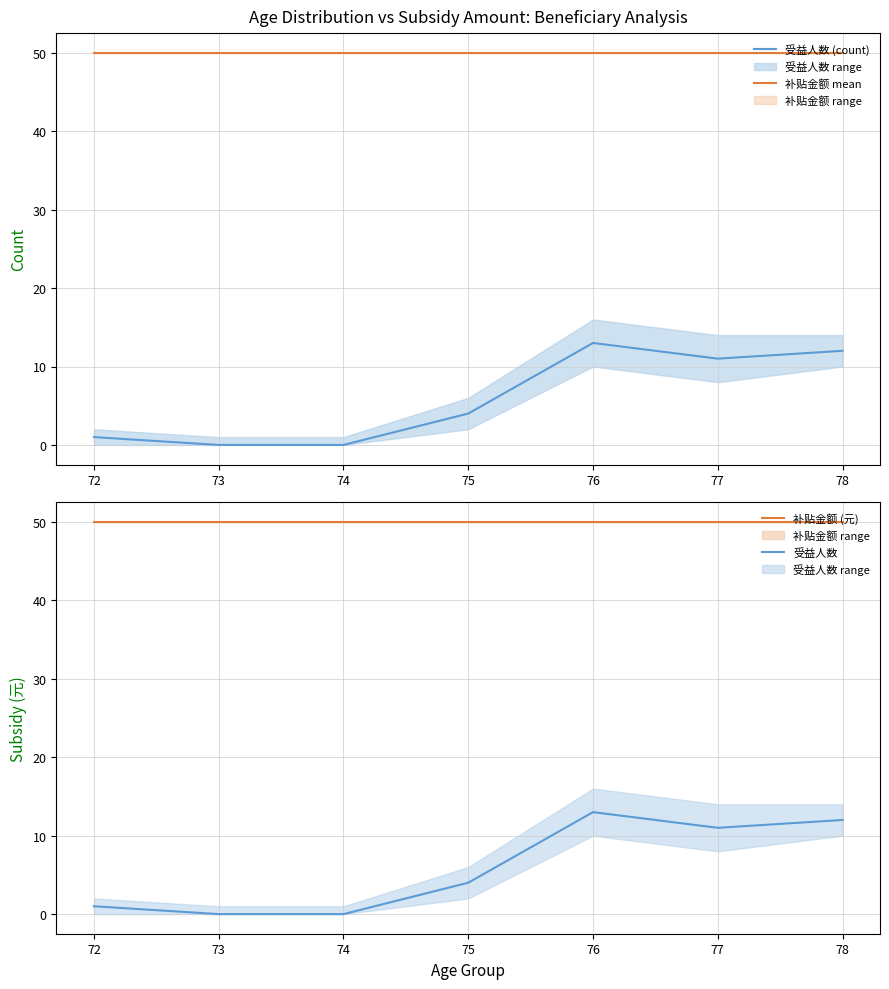

Which series has the largest total across all categories?

补贴金额 mean